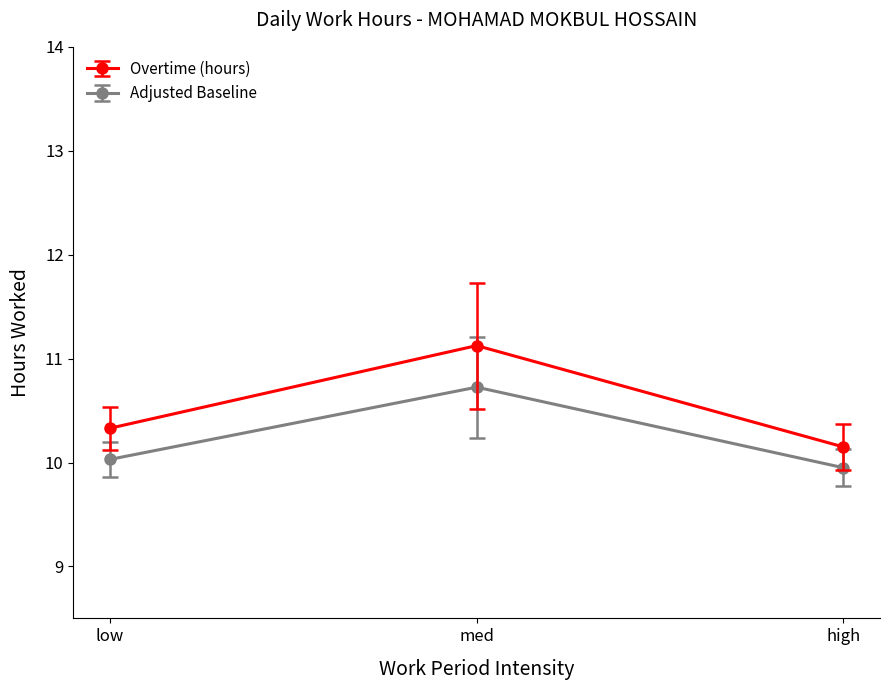

Is this an area chart (filled region under the line)?

No